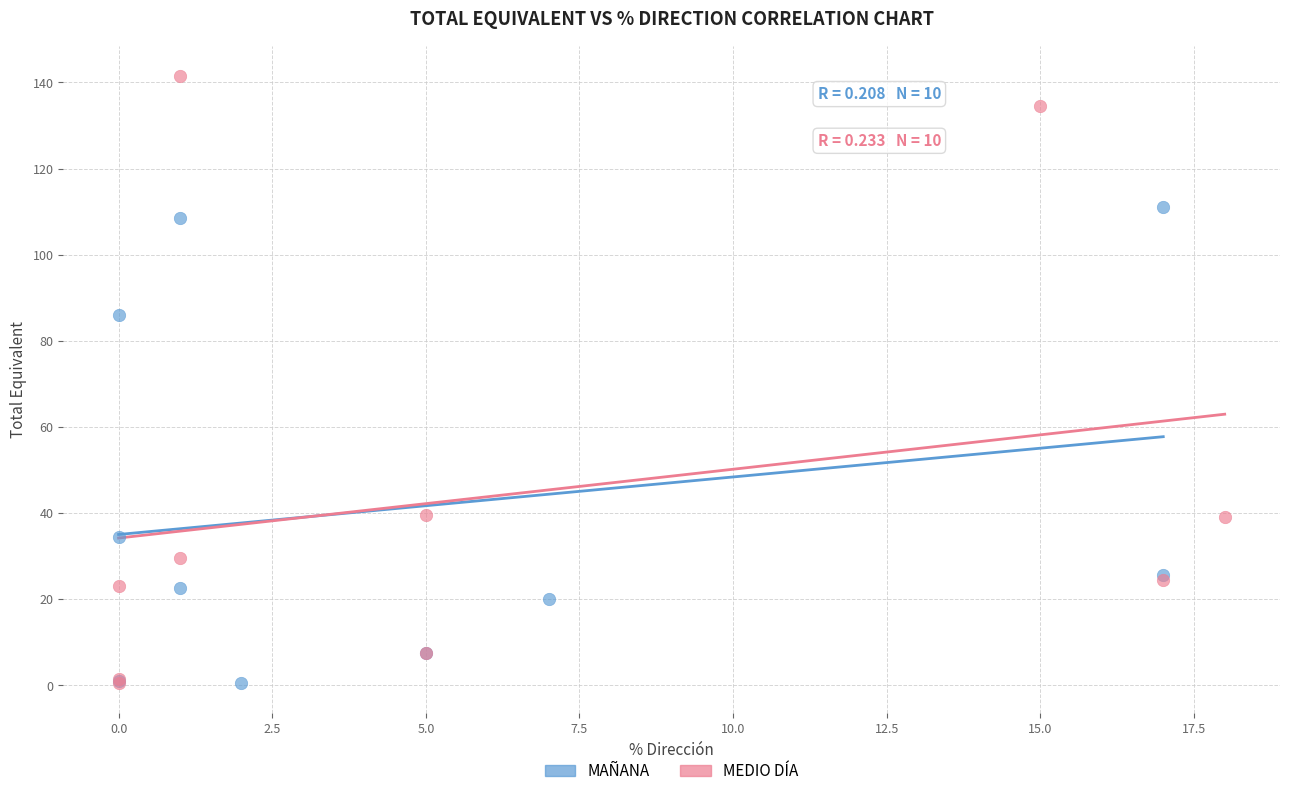

Which series has the widest spread of Y values?

MEDIO DÍA